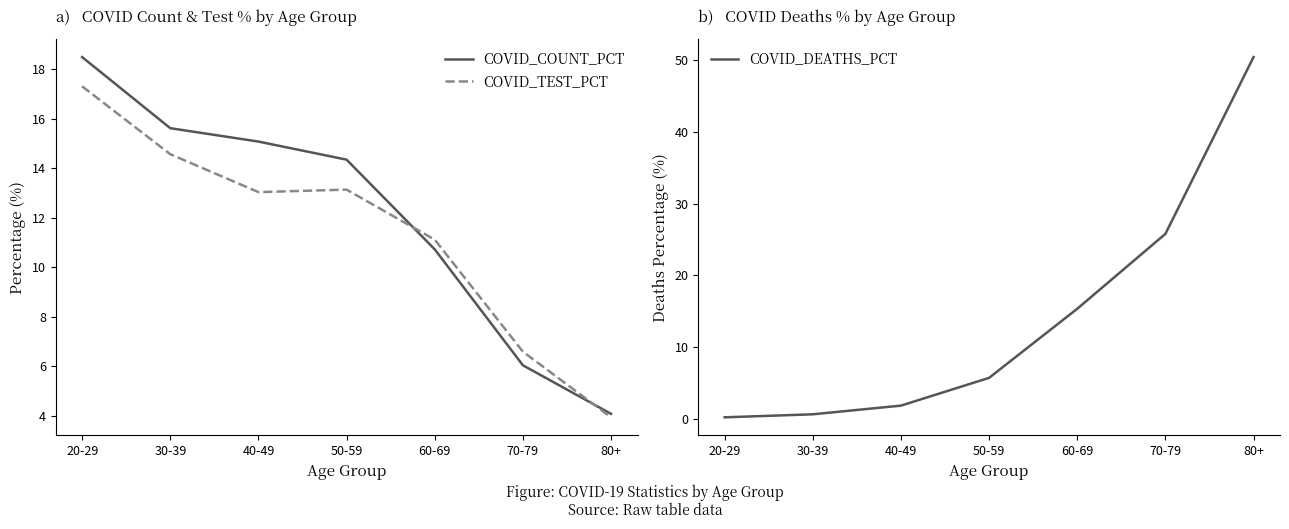

What are all the series names shown in the legend?

COVID_COUNT_PCT, COVID_TEST_PCT, COVID_DEATHS_PCT